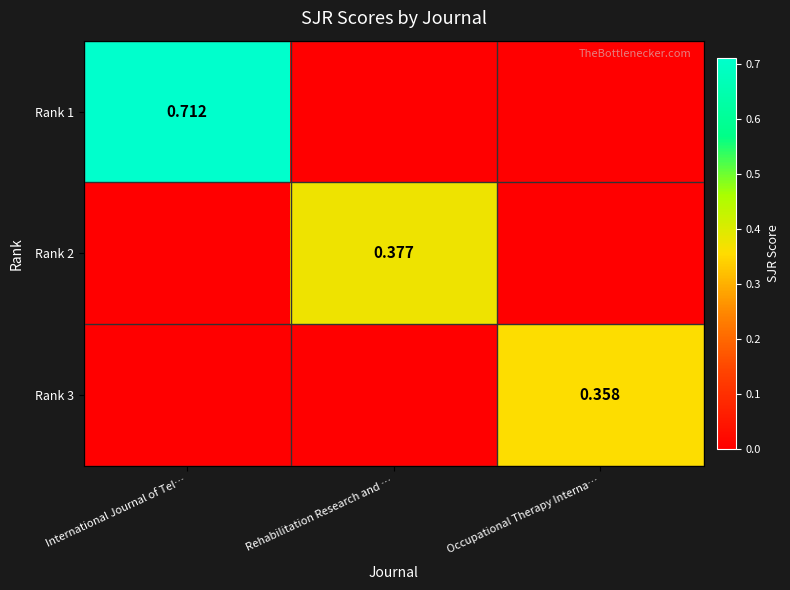

Is it true that Rank 2 equals 0.4 at Rehabilitation Research and …?

True